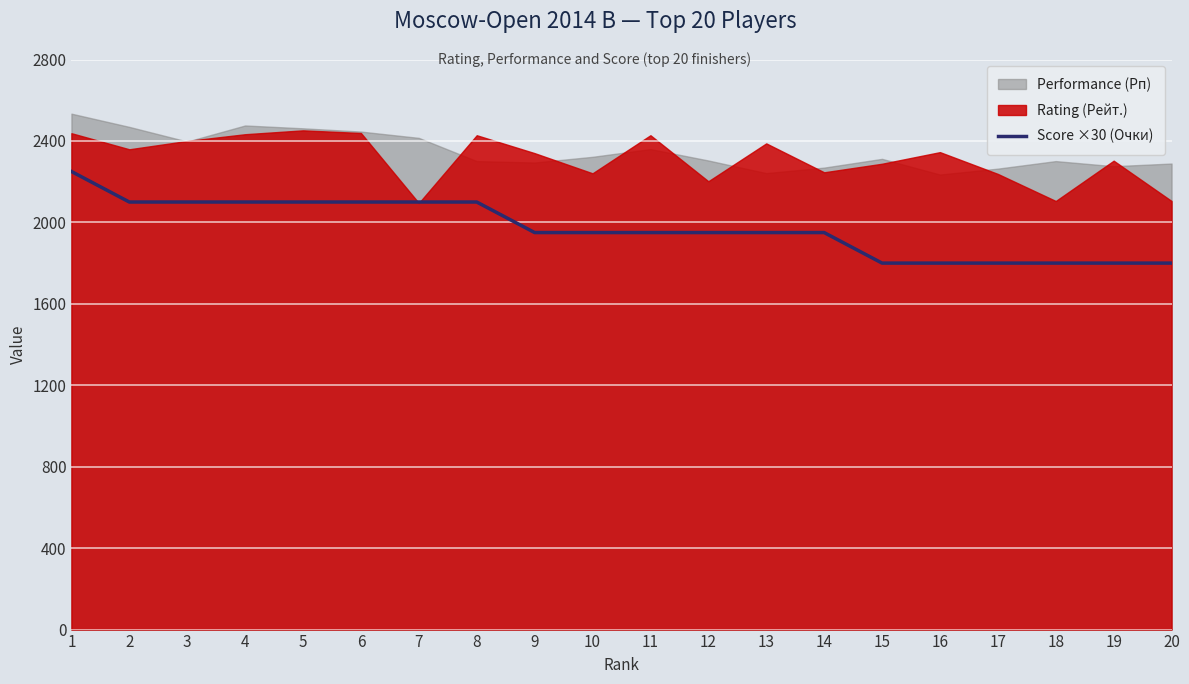

What is the maximum value for Score ×30 (Очки)?

2250